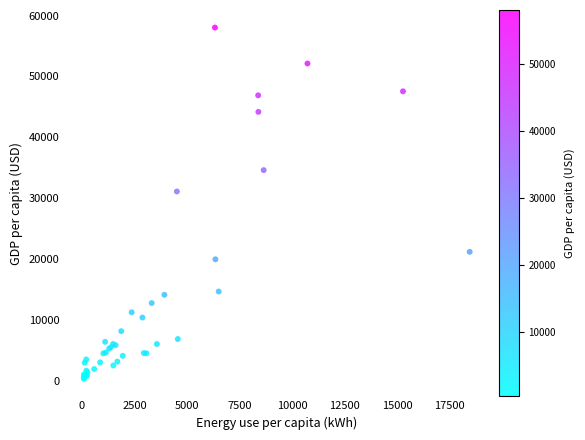

What Y value in the scatter plot is closest to 29183?

31105.4